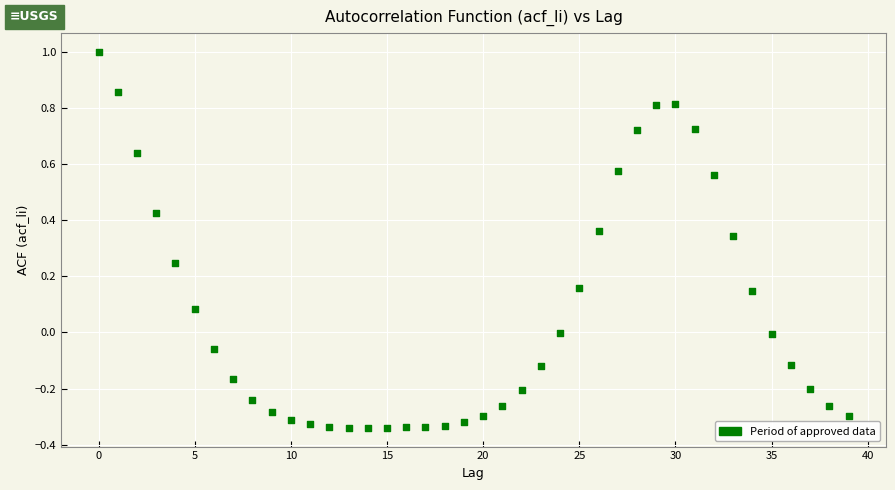

Count the number of points in this scatter plot.

40